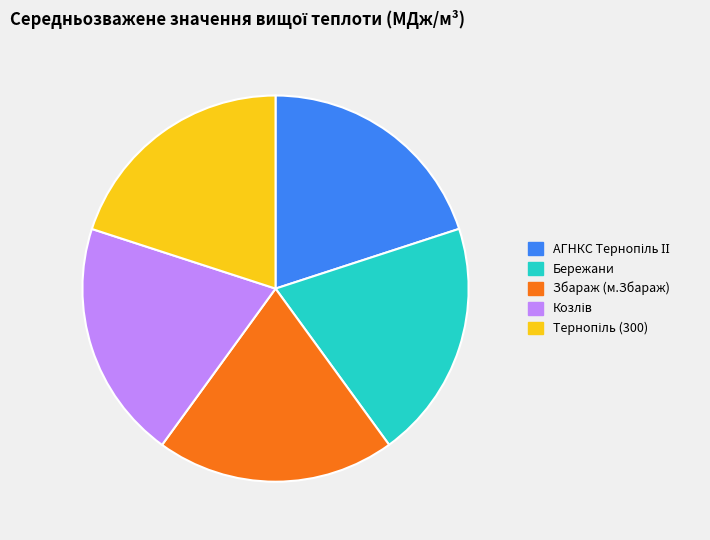

Does any single category account for the majority?

No